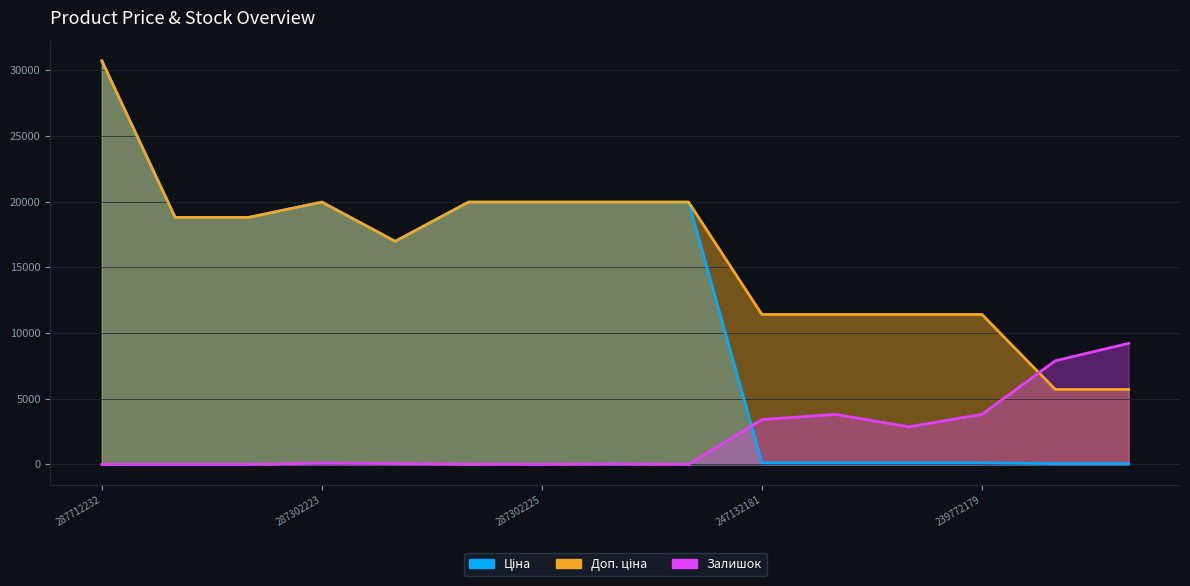

True or false: Доп. ціна has a value of 29743.2 at 287301833.

False